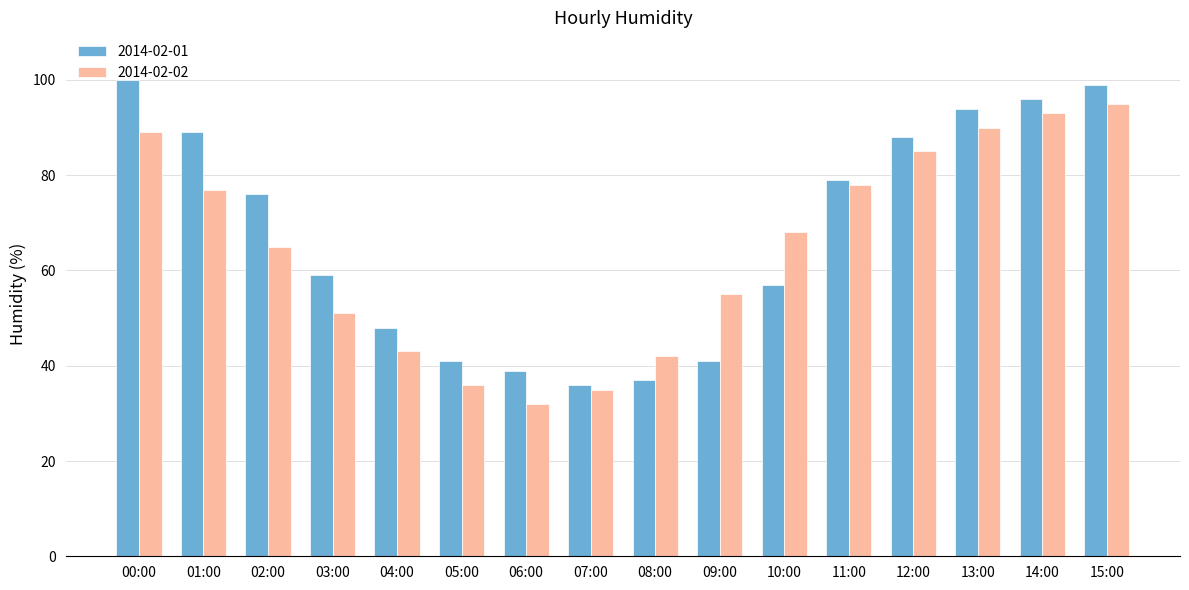

The value of 2014-02-01 at 15:00 is 99. True or false?

True